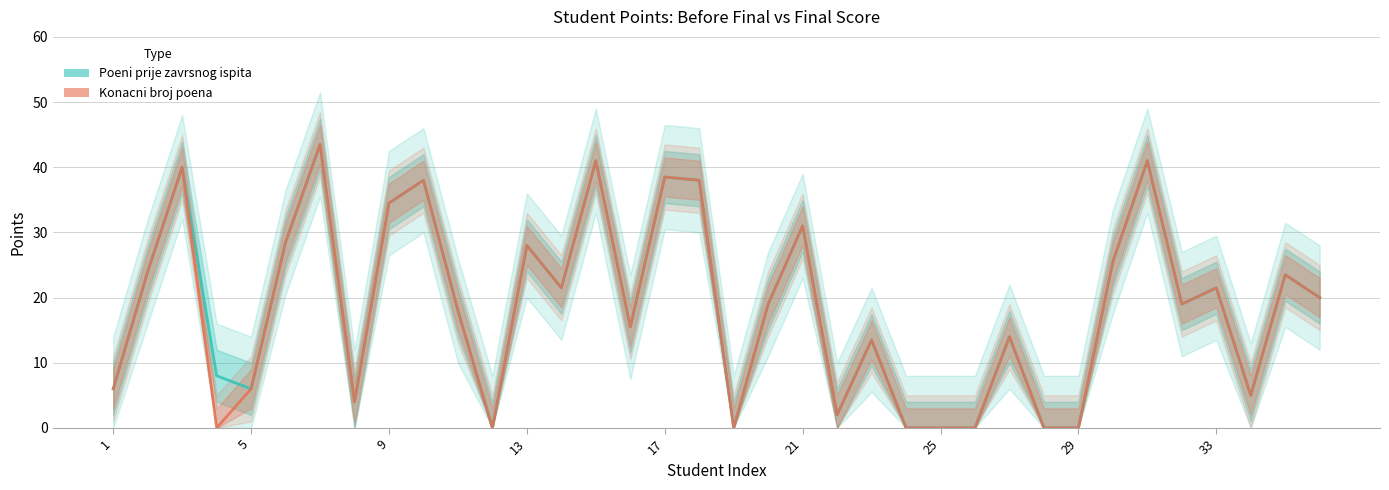

True or false: Poeni prije zavrsnog ispita has a value of 18.5 at 21.

False